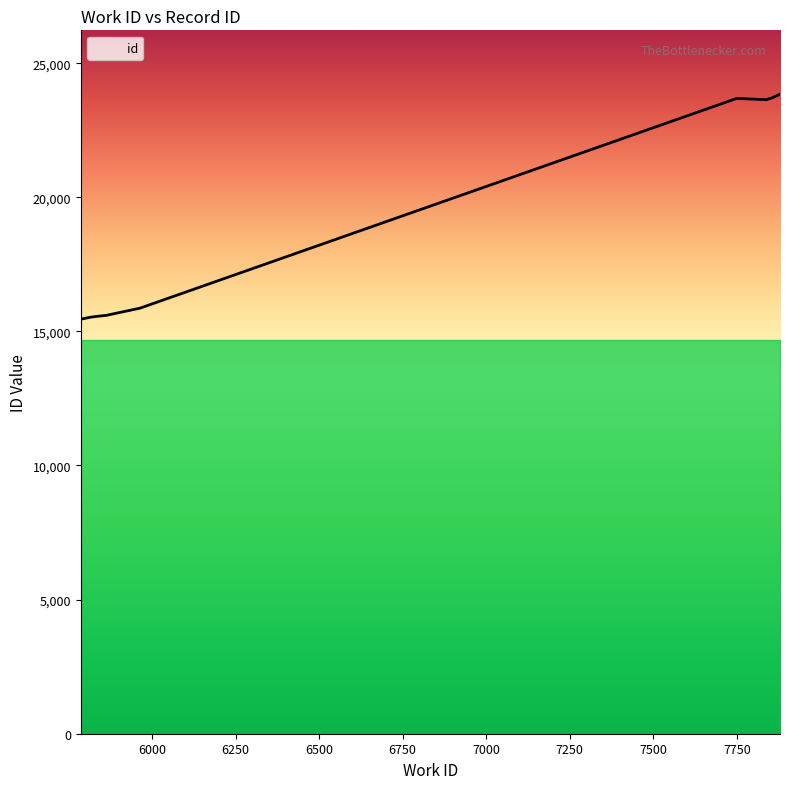

What is the difference between the maximum and minimum values?

8386